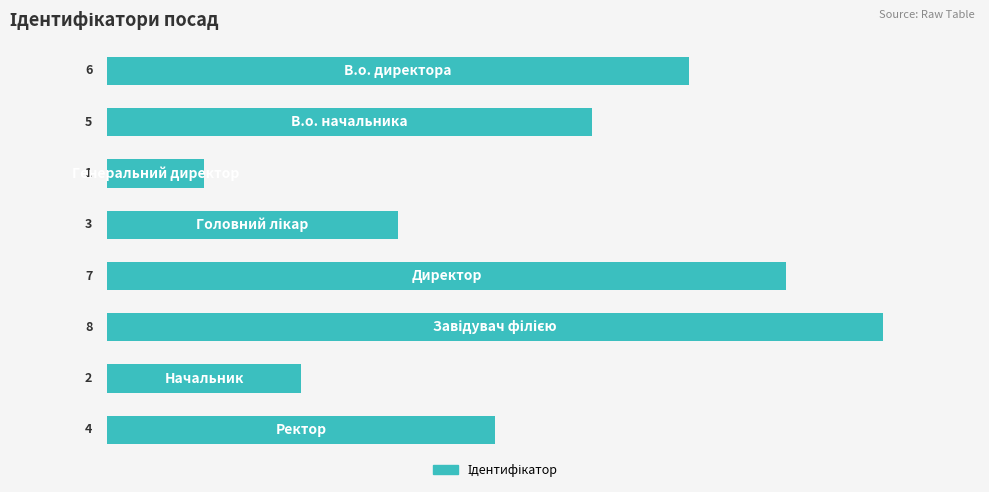

What is the difference between the maximum and minimum values?

7